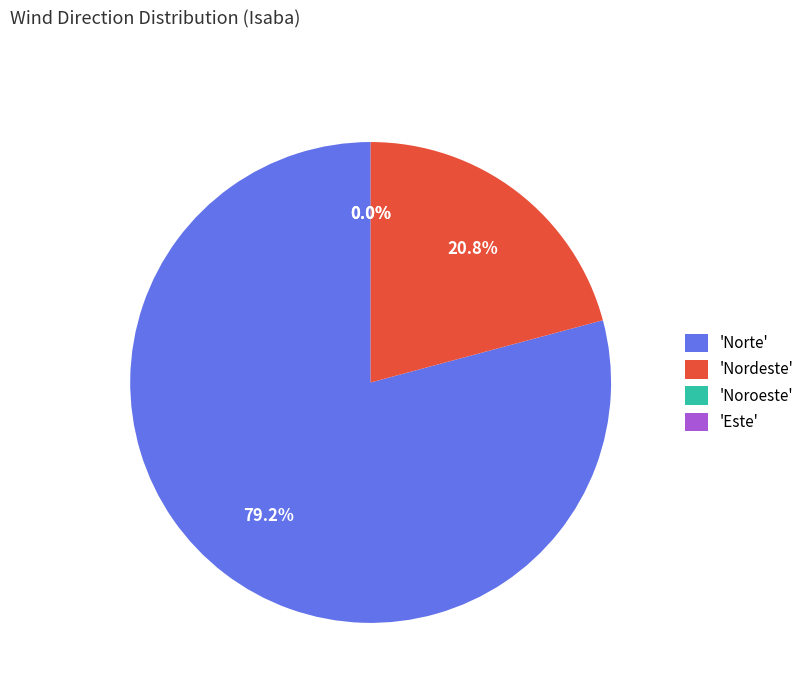

Which has a higher value, Norte or Norte?

Norte